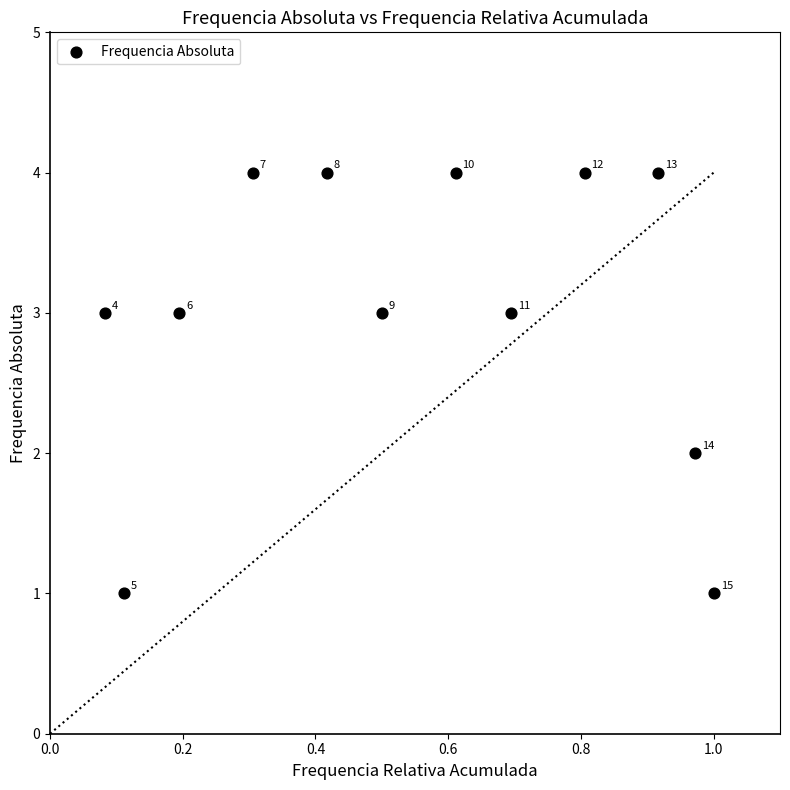

What is the range of Y values (max minus min)?

3